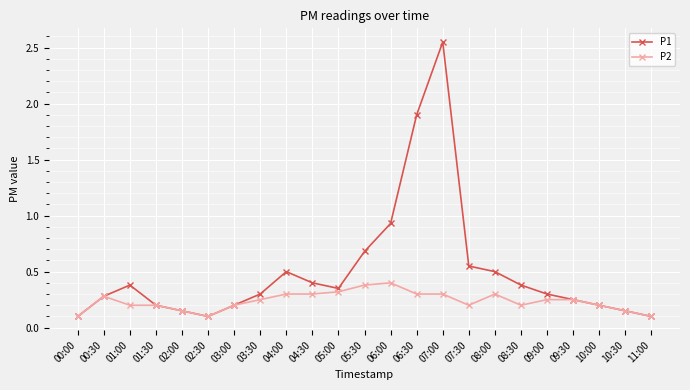

List the series in order of their peak value, highest first.

P1, P2